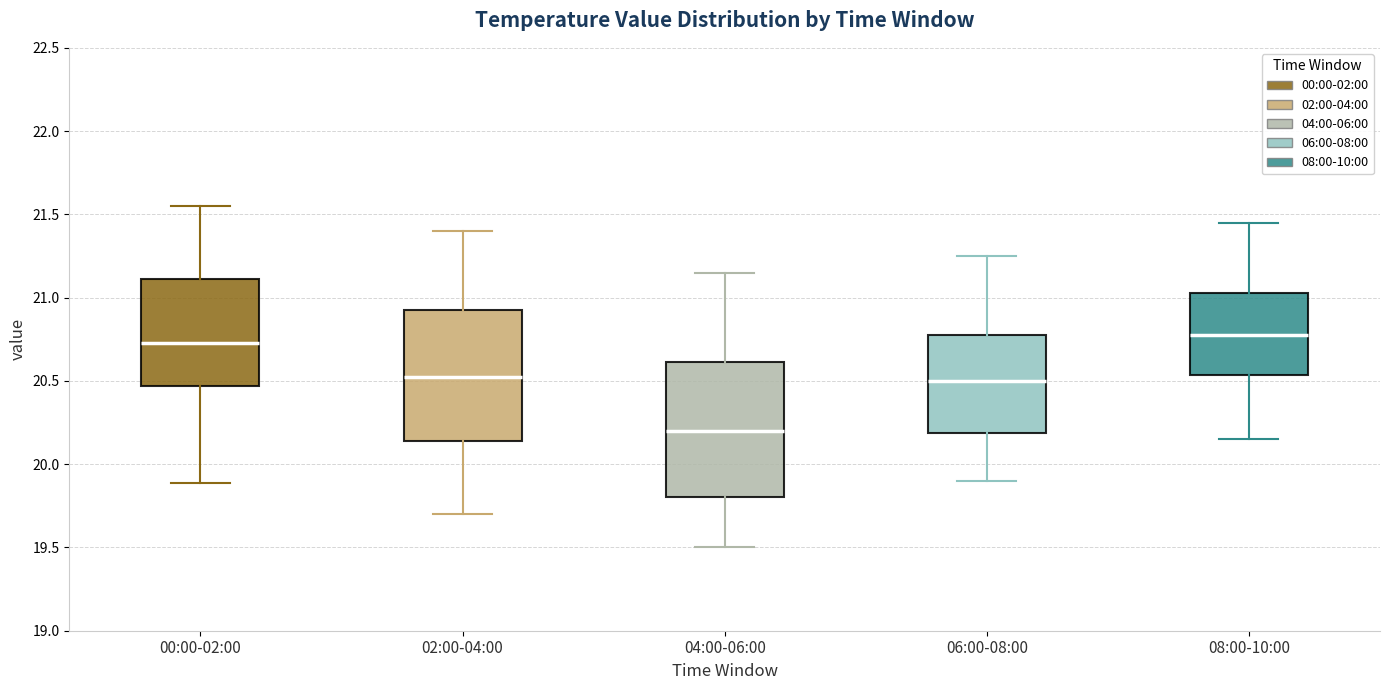

Where is the upper edge of the box for 08:00-10:00 on the y-axis? The values are not printed on the chart, so give them approximately, as read against the axis.

21.05